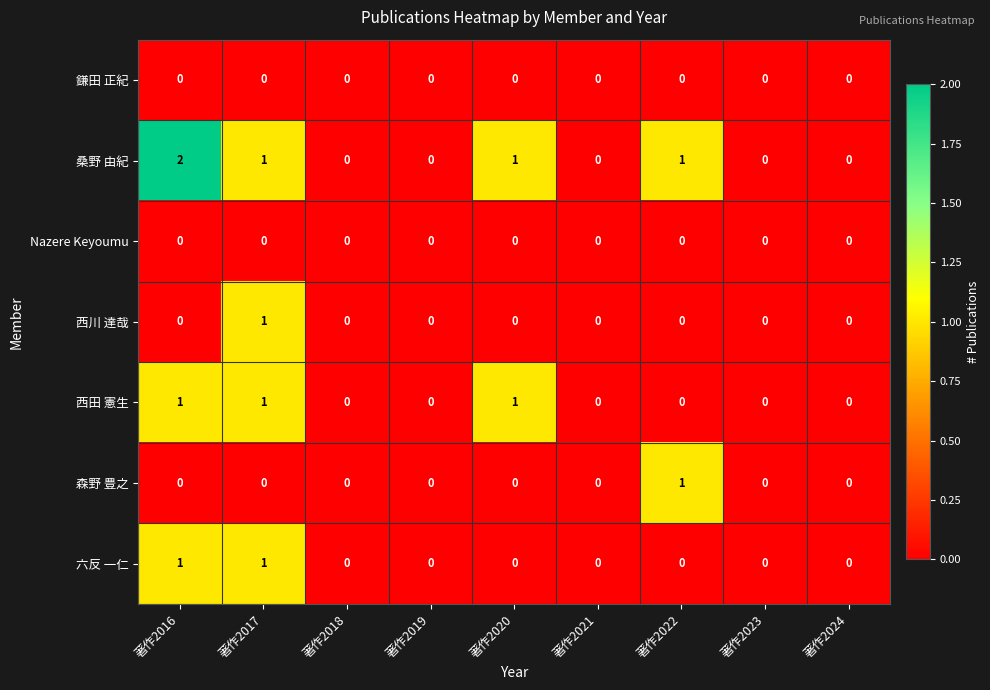

Is it true that 鎌田 正紀 equals 0 at 著作2024?

True